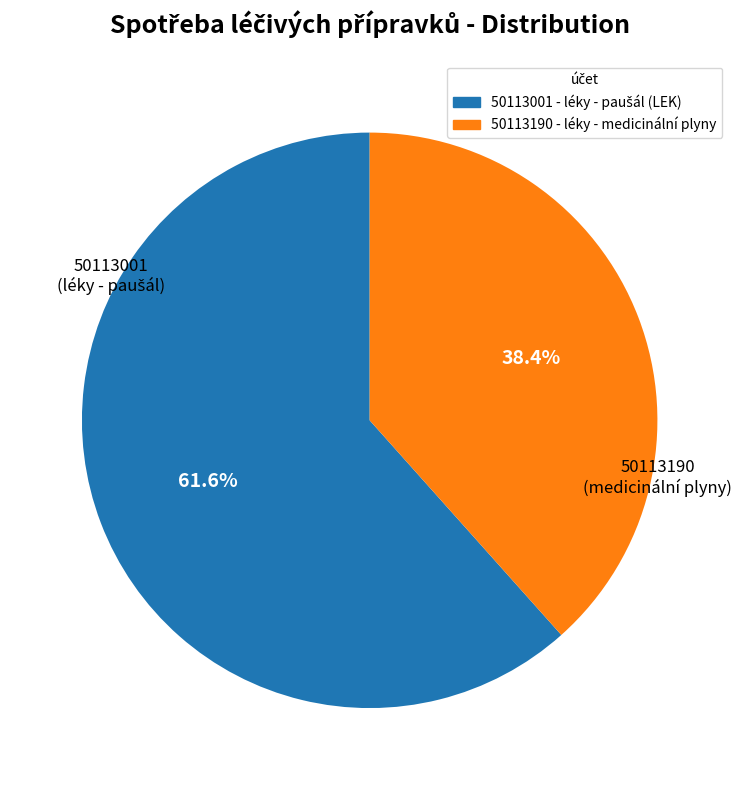

Is there any slice that represents more than half of the pie?

Yes